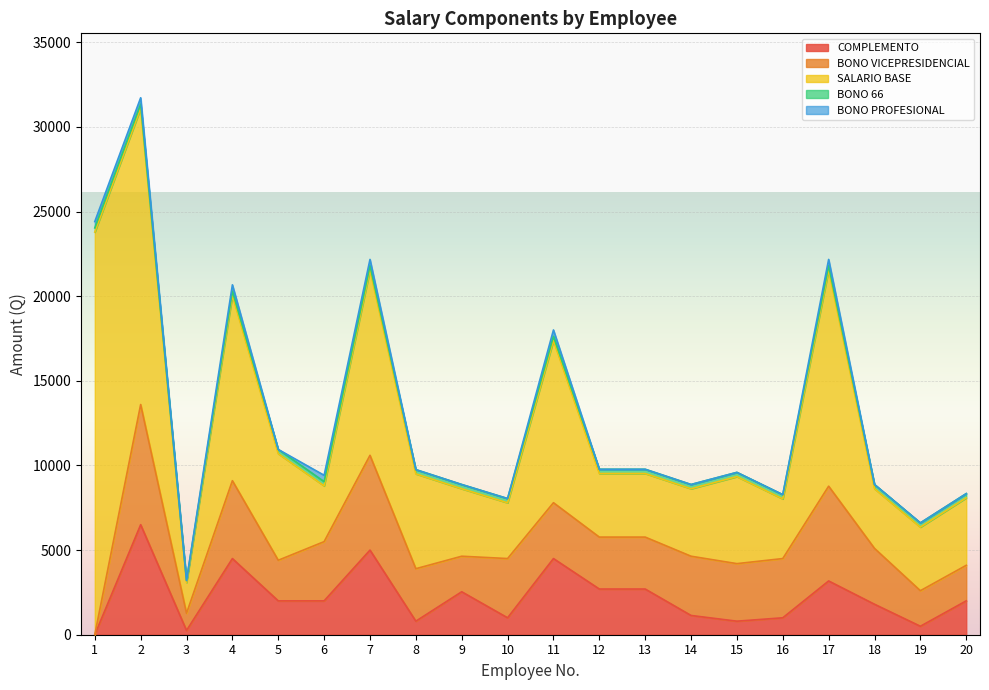

The BONO_PROFESIONAL series shows 233.5 at 20. True or false?

False